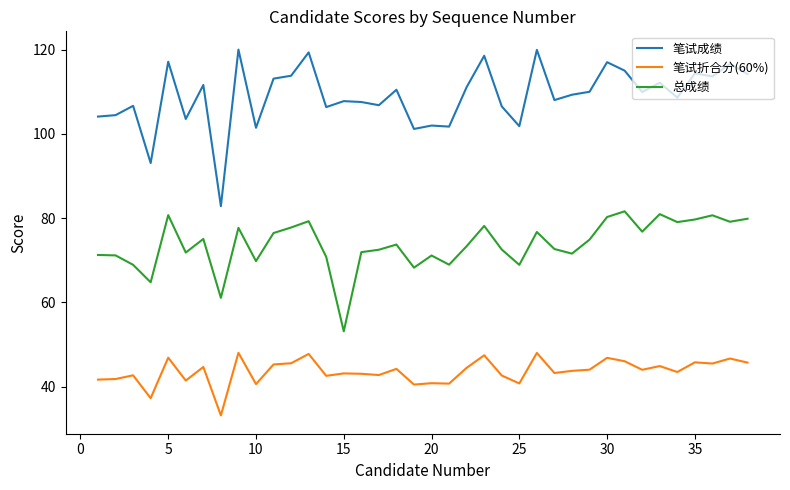

List the series in order of their overall mean, highest first.

笔试成绩, 总成绩, 笔试折合分(60%)